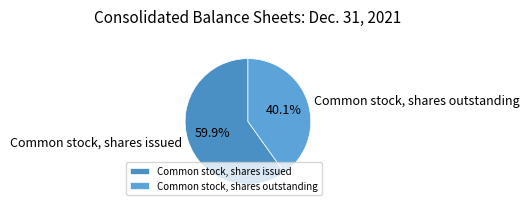

What is the total percentage of Common stock, shares issued and Common stock, shares outstanding?

100.0%